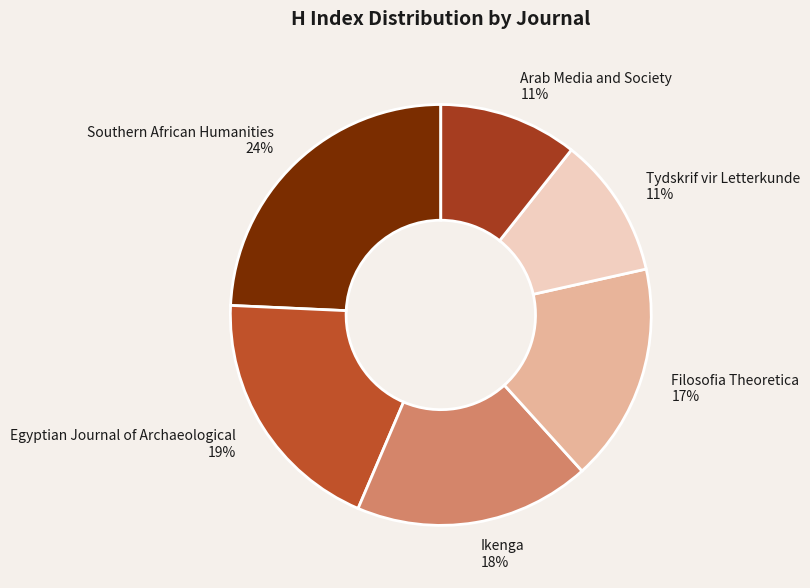

What is the ratio of the value at Egyptian Journal of Archaeological to the value at Filosofia Theoretica?

1.1